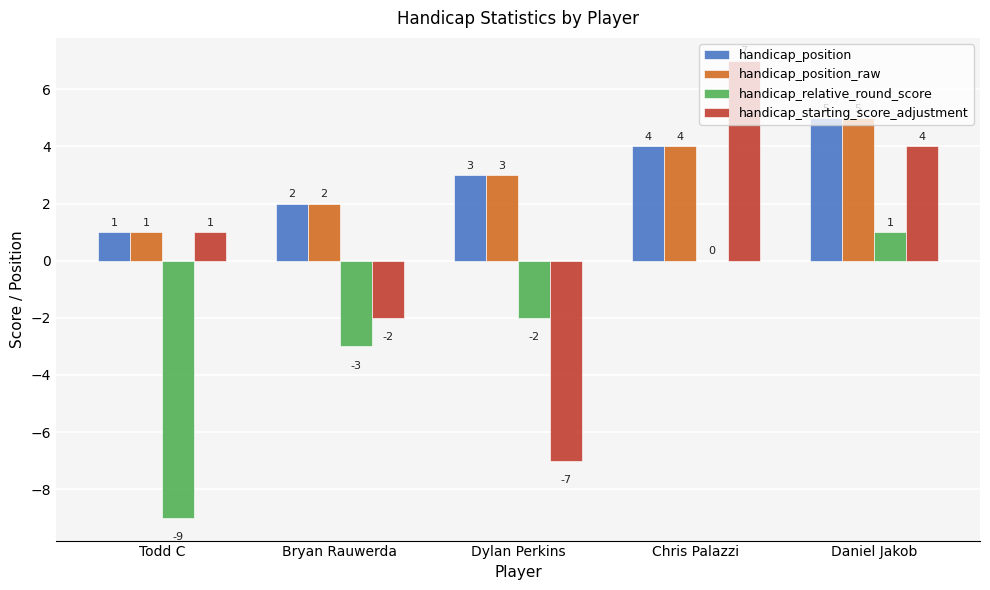

What is the sum of the handicap_position_raw values at Chris Palazzi and Todd C?

5